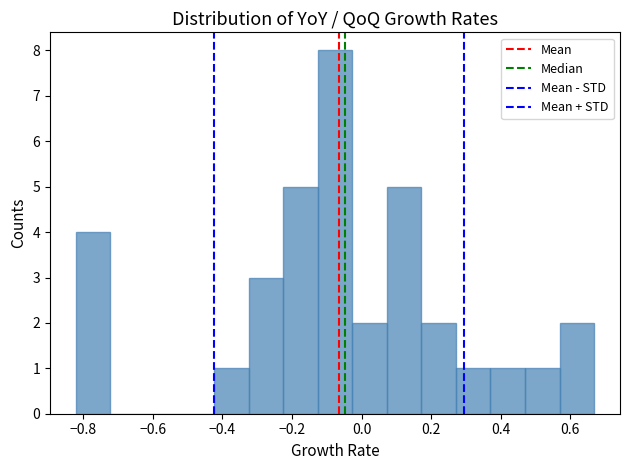

Over which range of the x-axis is the bar tallest?

-0.12 to -0.02